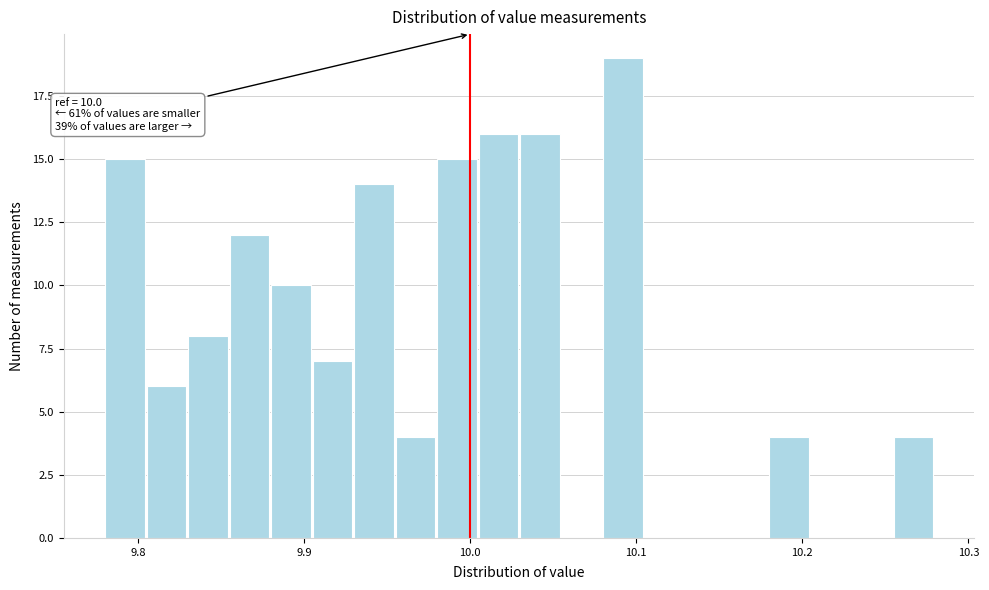

Read against the x-axis, roughly where is the centre of the tallest bar?

10.09